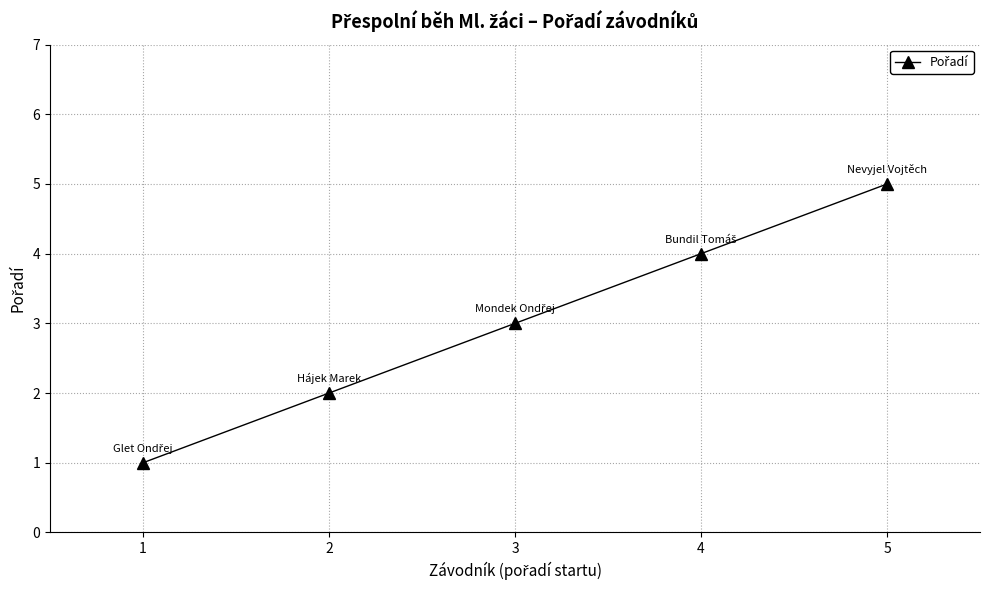

What is the value of the 4th point from the left?

4